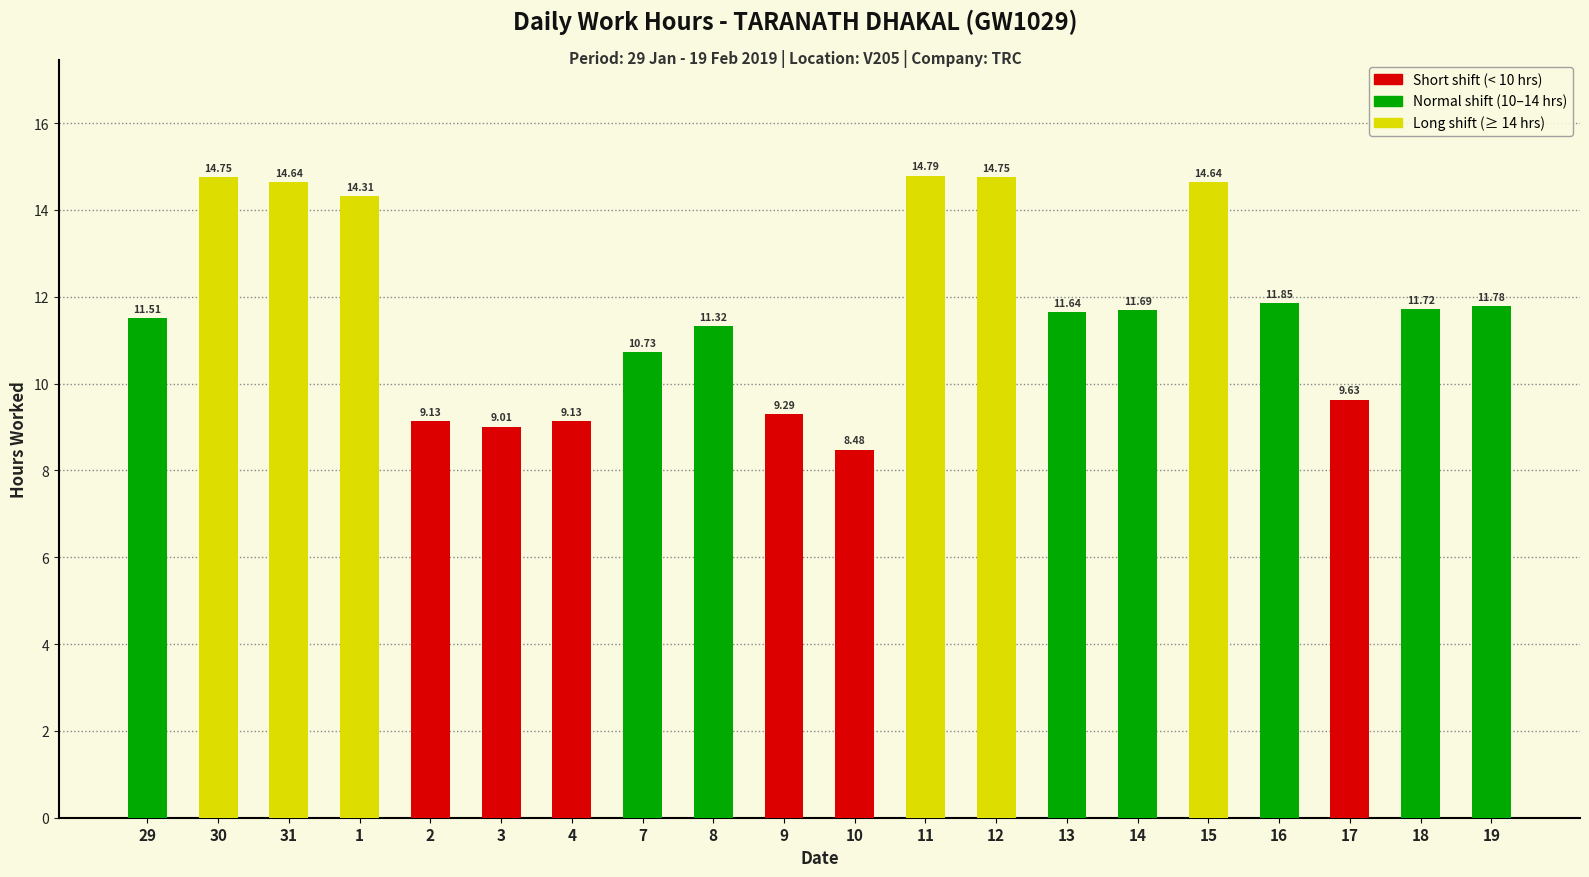

What value does the data have at 3?

9.0